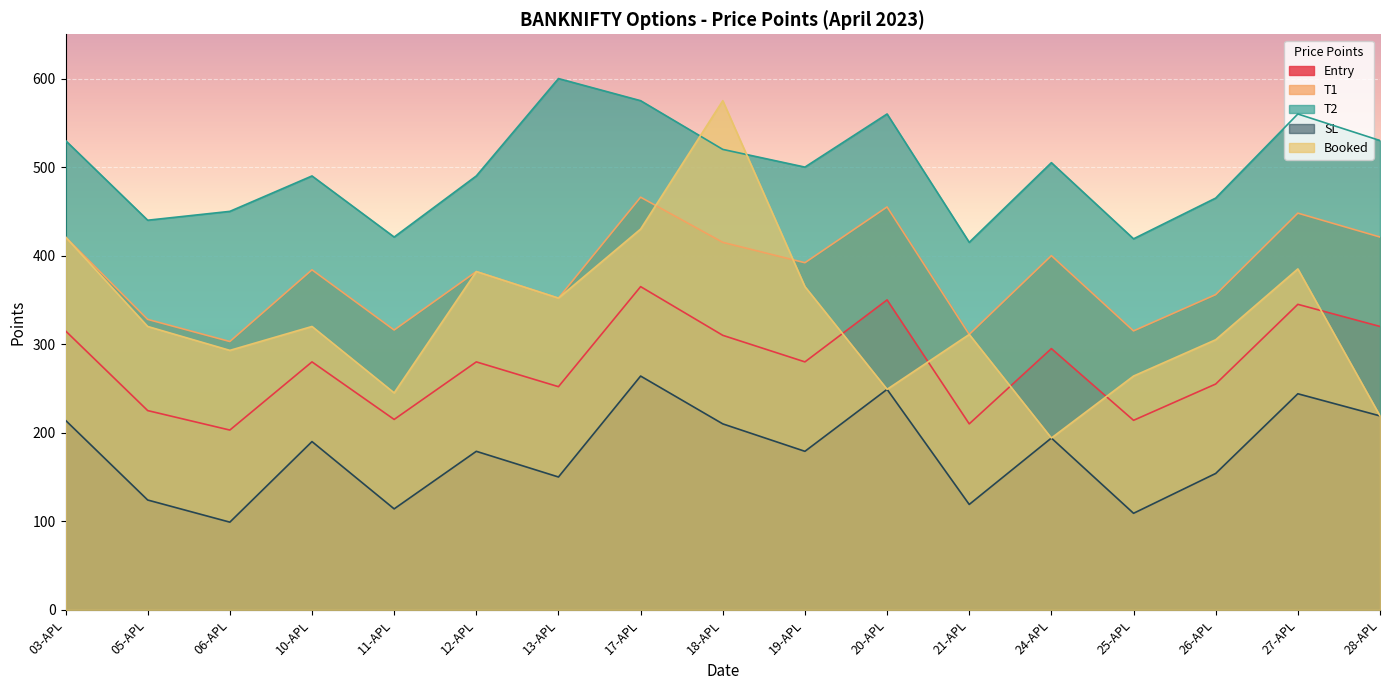

At which label does T2 first exceed 500?

03-APL